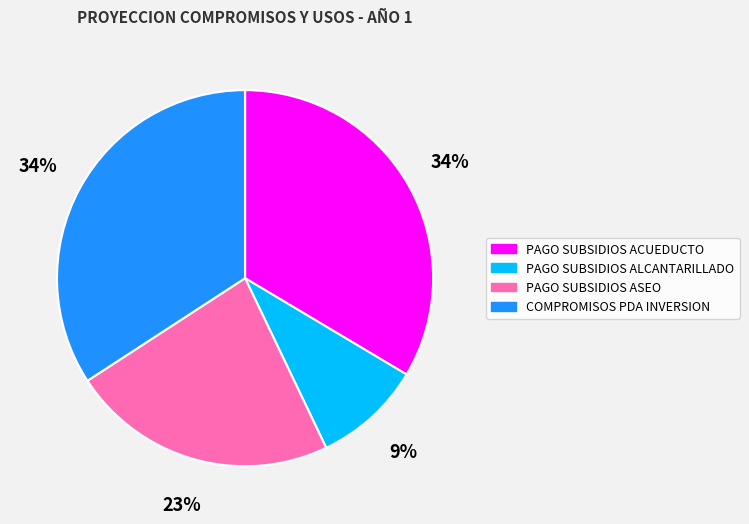

What percentage is the PAGO SUBSIDIOS ACUEDUCTO slice, to the nearest percent?

34%